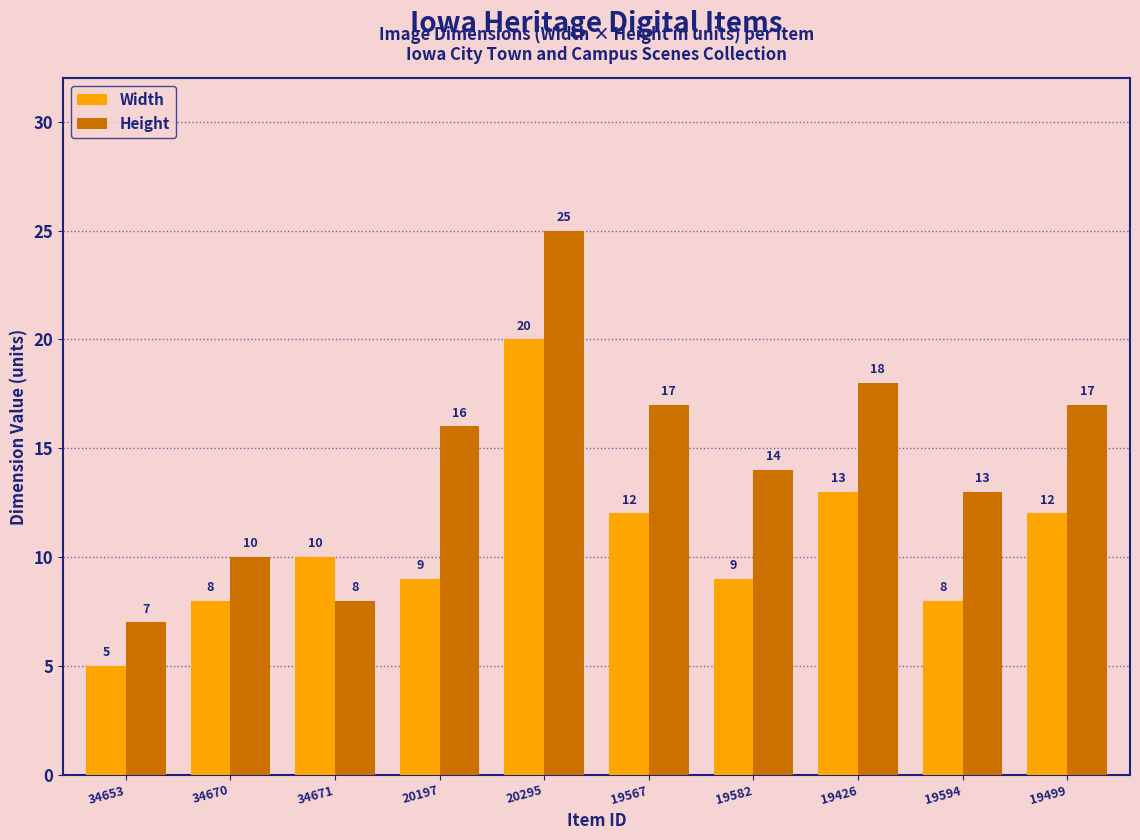

What is the greatest value displayed?

25